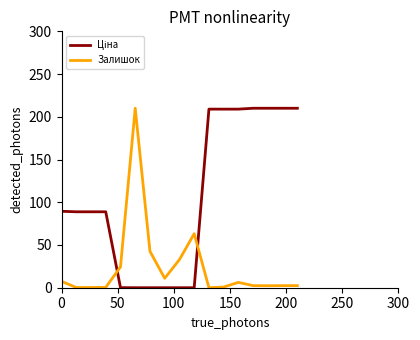

What is the greatest value displayed?

210.0